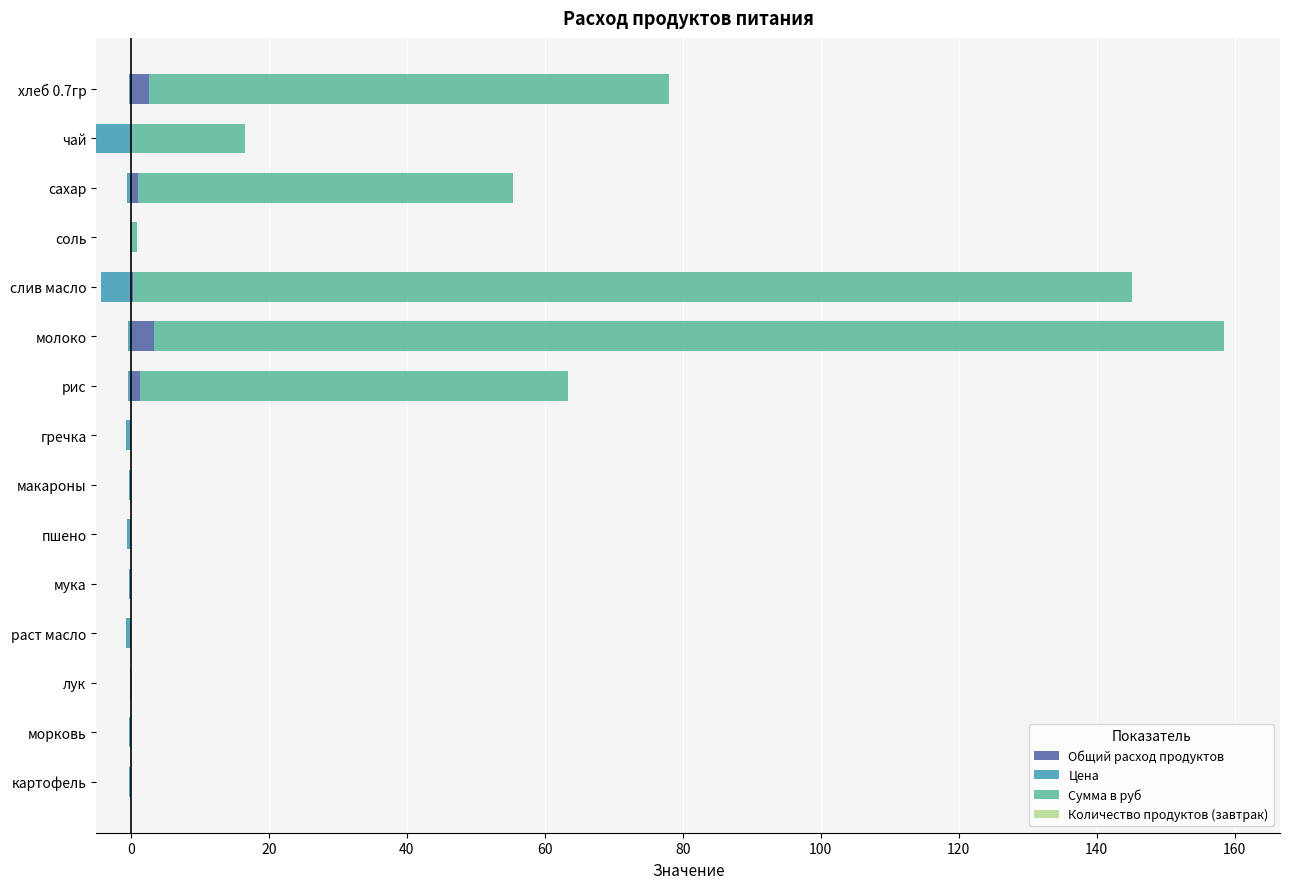

Count the number of data series in this chart.

4